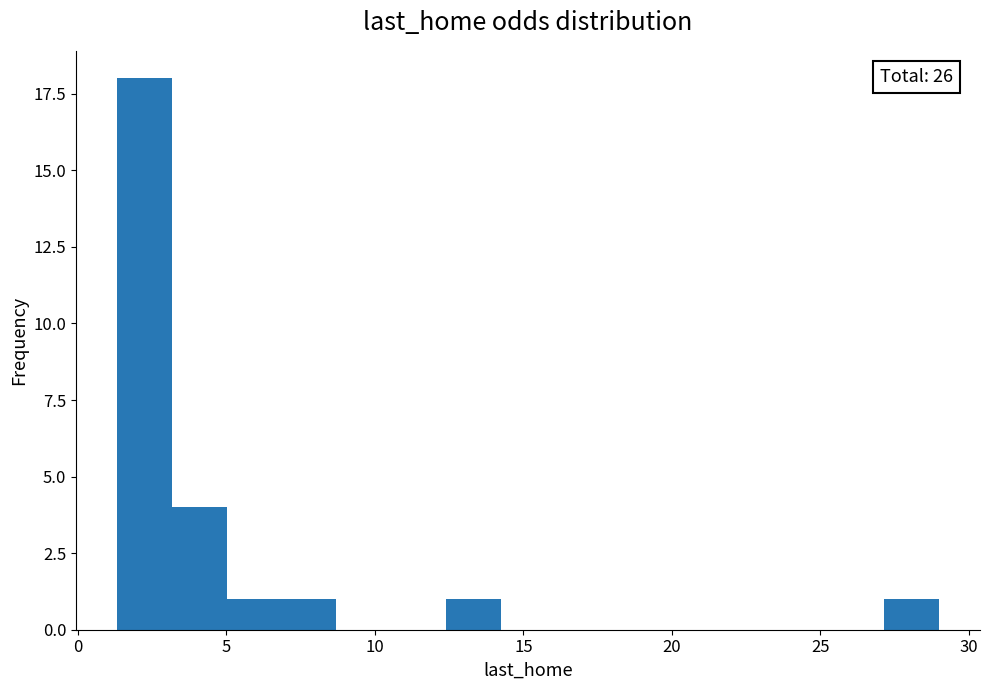

Around what value on the x-axis is the tallest bar? Give the approximate position of its centre, as read against the axis.

2.0